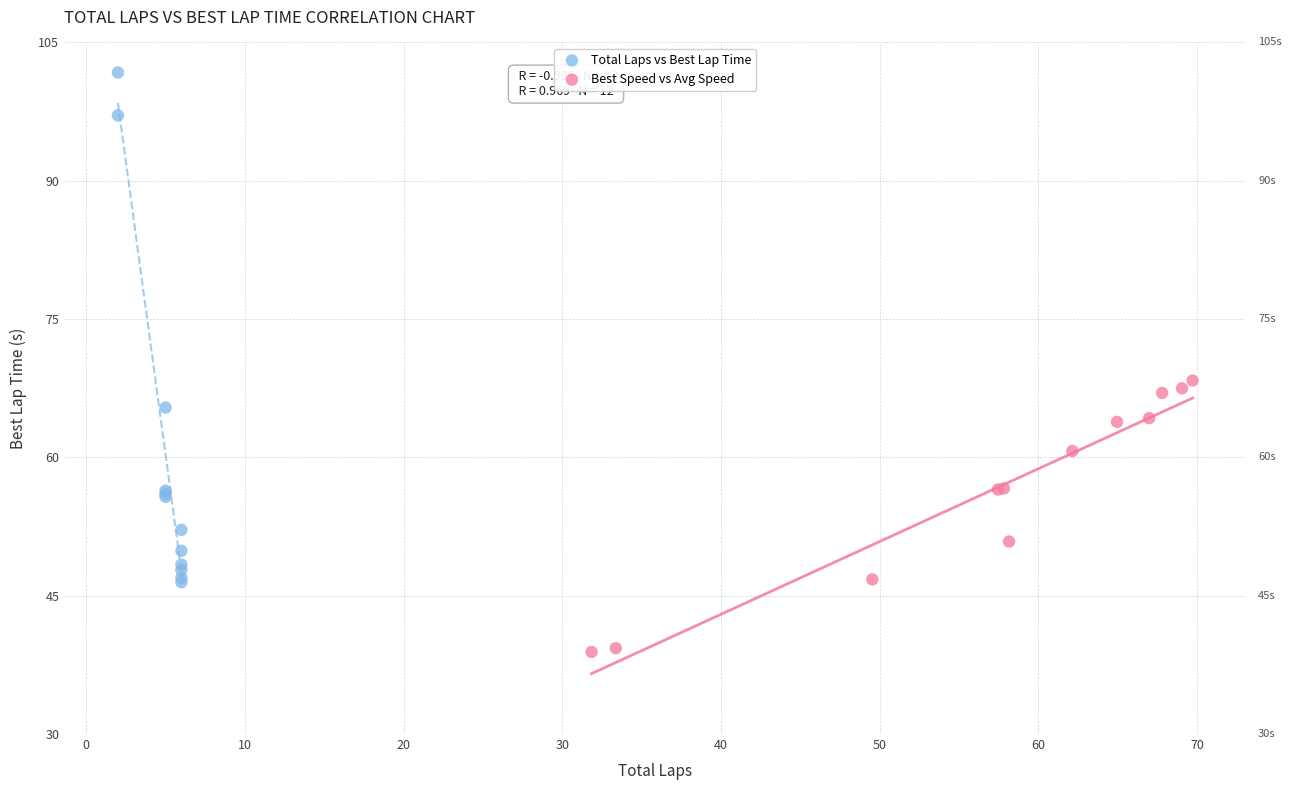

Which series contains the lowest Y value?

Best Speed vs Avg Speed